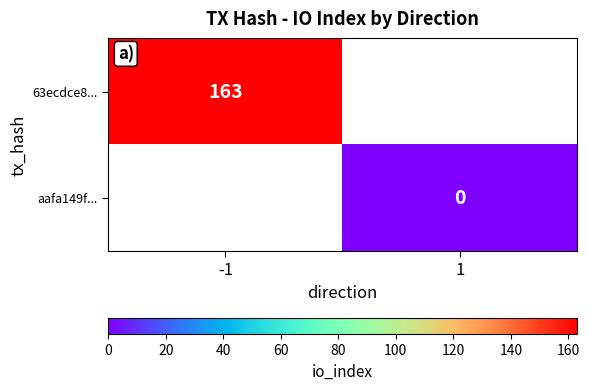

Is it true that 63ecdce8... equals 220 at -1?

False